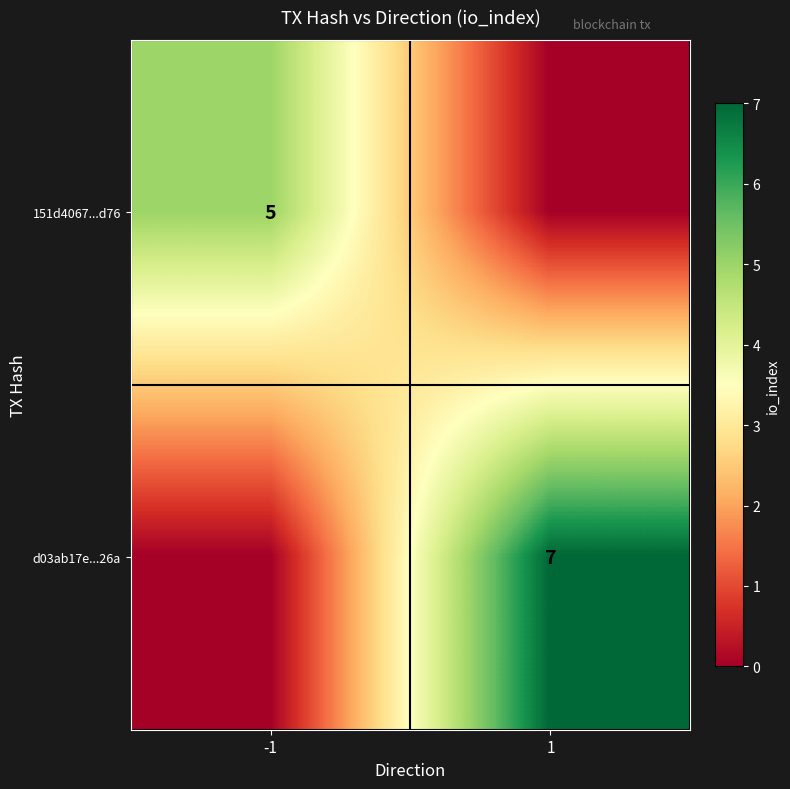

The d03ab17e...26a series shows 5 at 1. True or false?

False